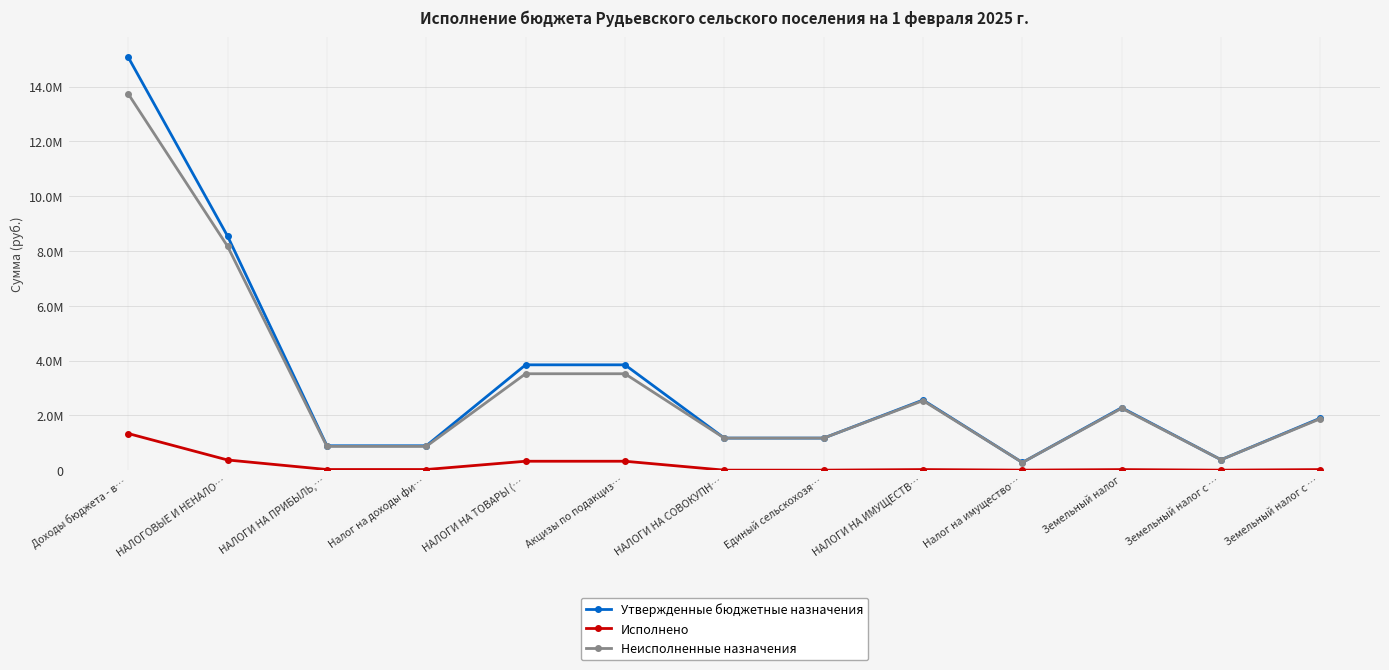

What is the average value of the Неисполненные назначения series?

3104034.6